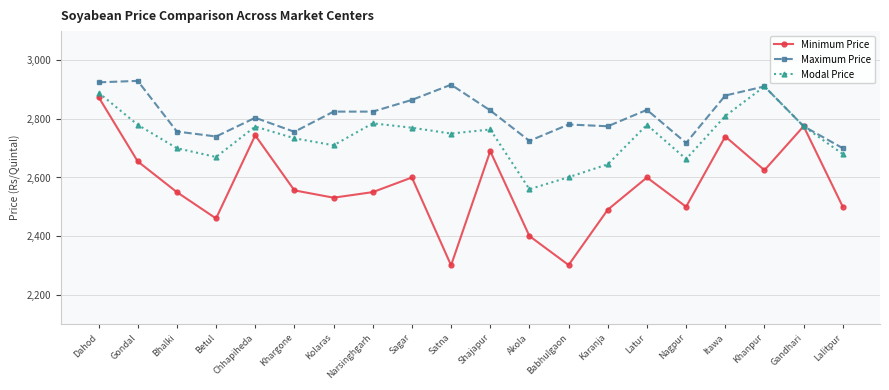

Is the value of Minimum Price at Itawa greater than the value of Modal Price at Nagpur?

Yes